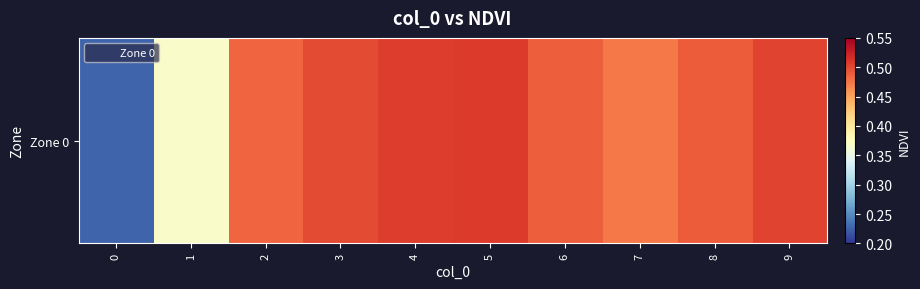

What is the average value?

0.5